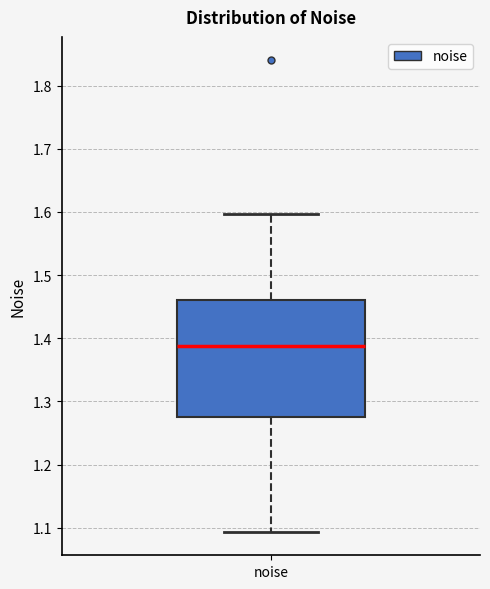

Transcribe this box plot: give where the median line is, the range the box spans, and where the two whiskers end, as read against the y-axis. The values are not printed on the chart, so give them approximately, as read against the axis.

median 1.39, box 1.27 to 1.46, whiskers 1.09 to 1.60